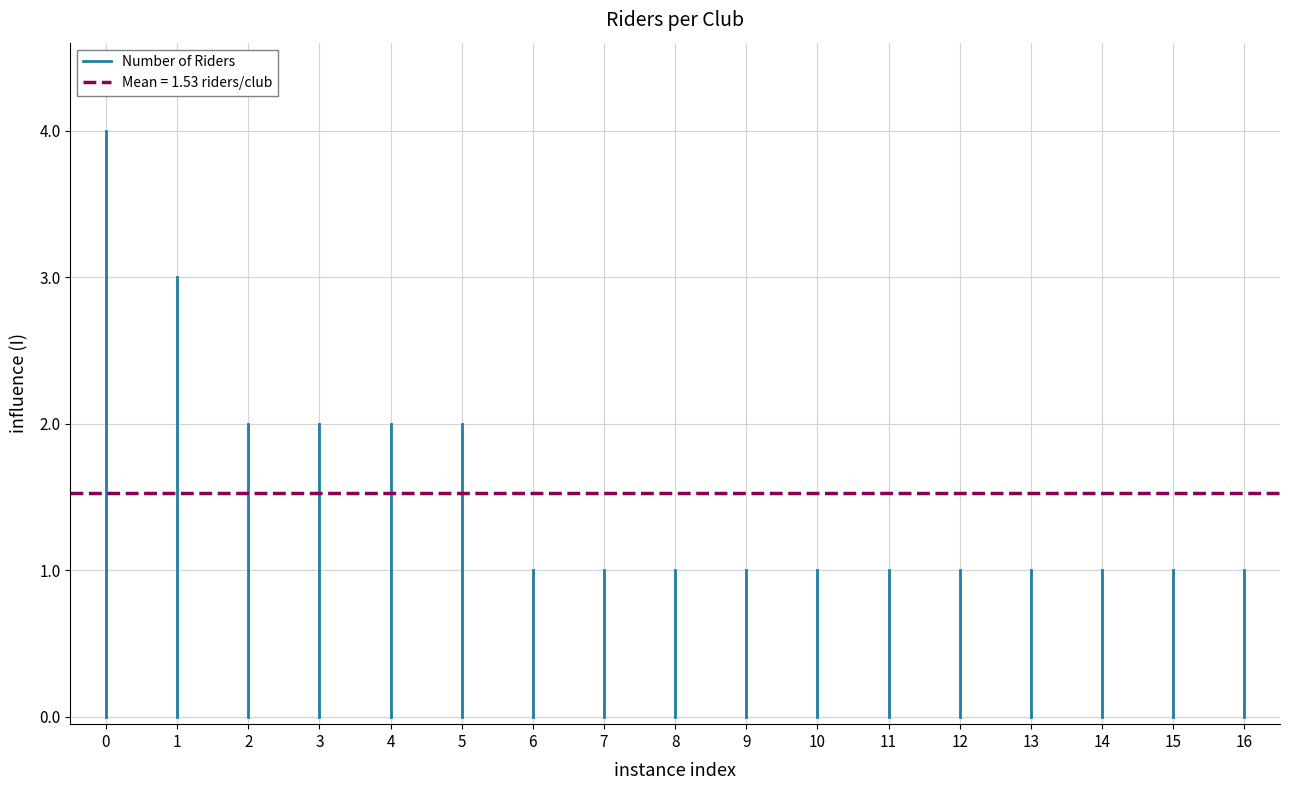

Is this an area chart (filled region under the line)?

No